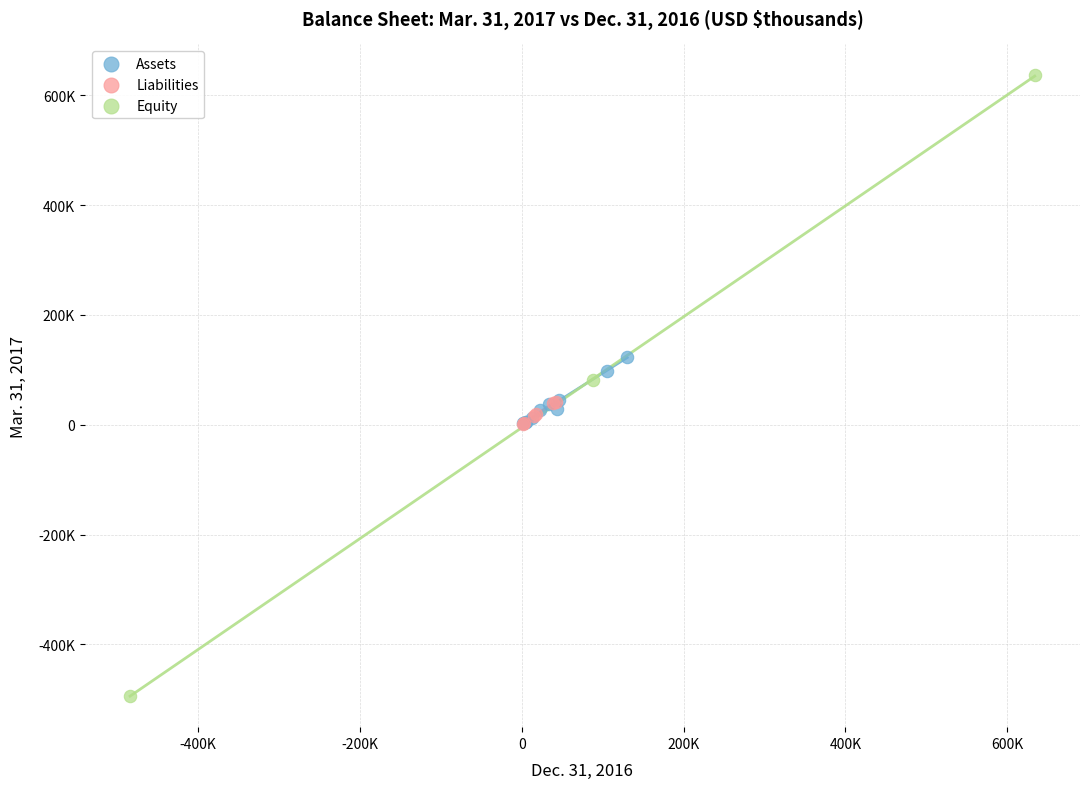

Which series contains the highest Y value?

Equity